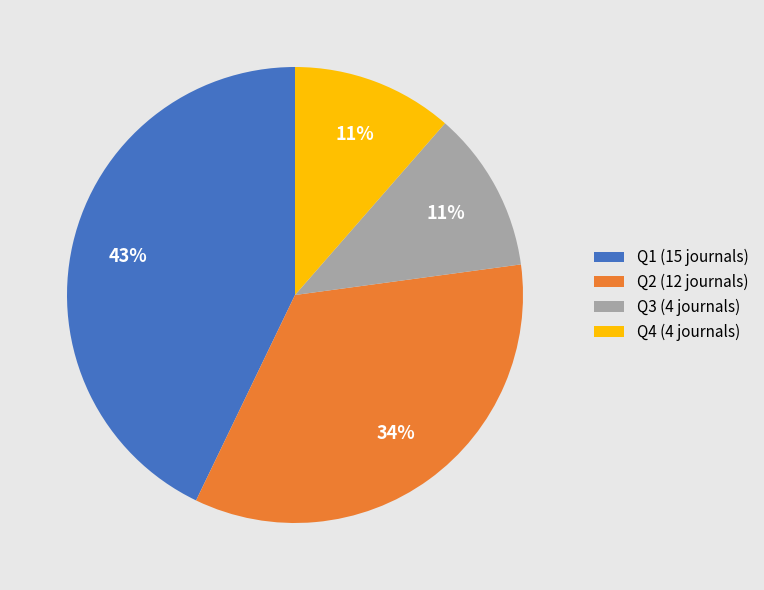

True or false: Q1 accounts for 31% of the total.

False